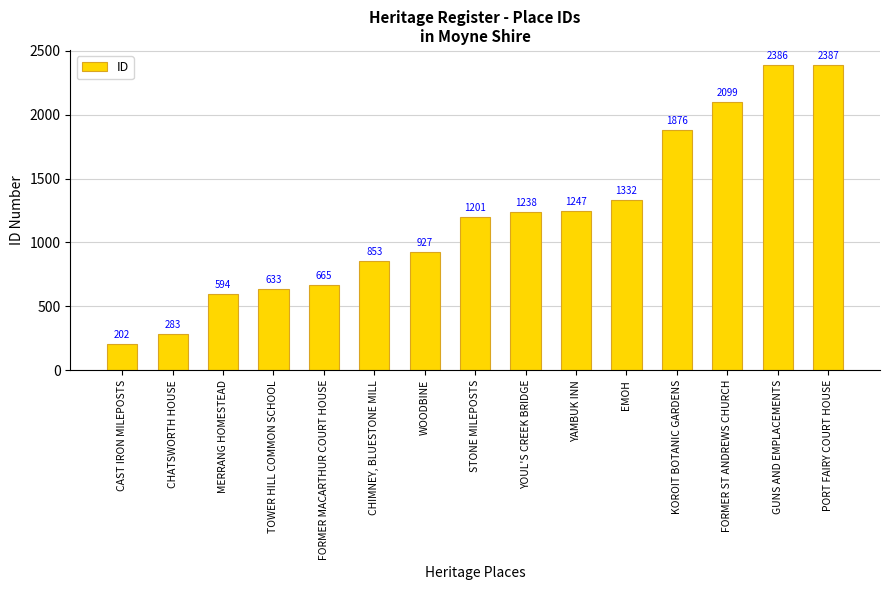

Which category has the lowest value across all series?

CAST IRON MILEPOSTS